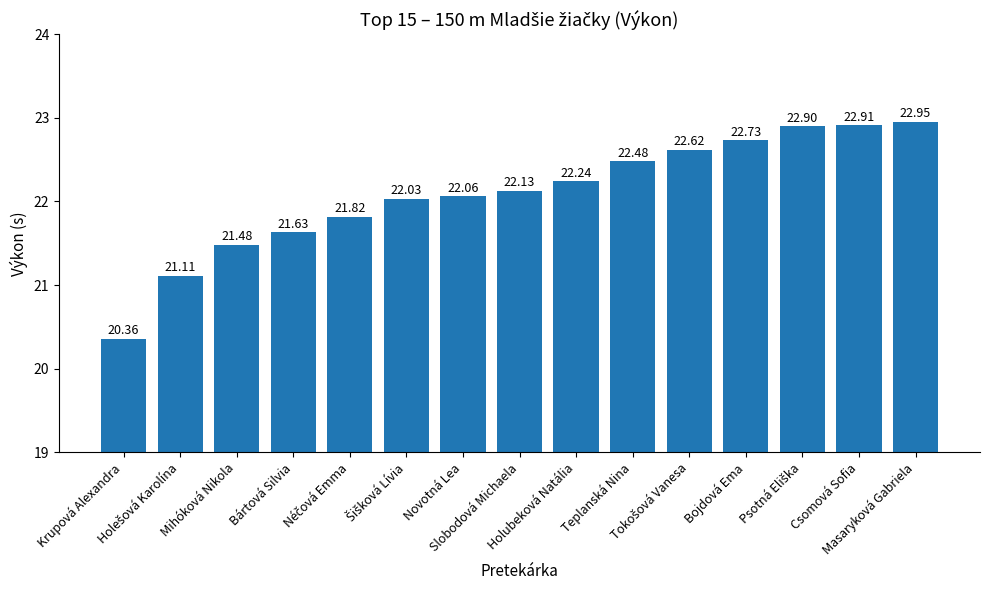

What is the average value?

22.1